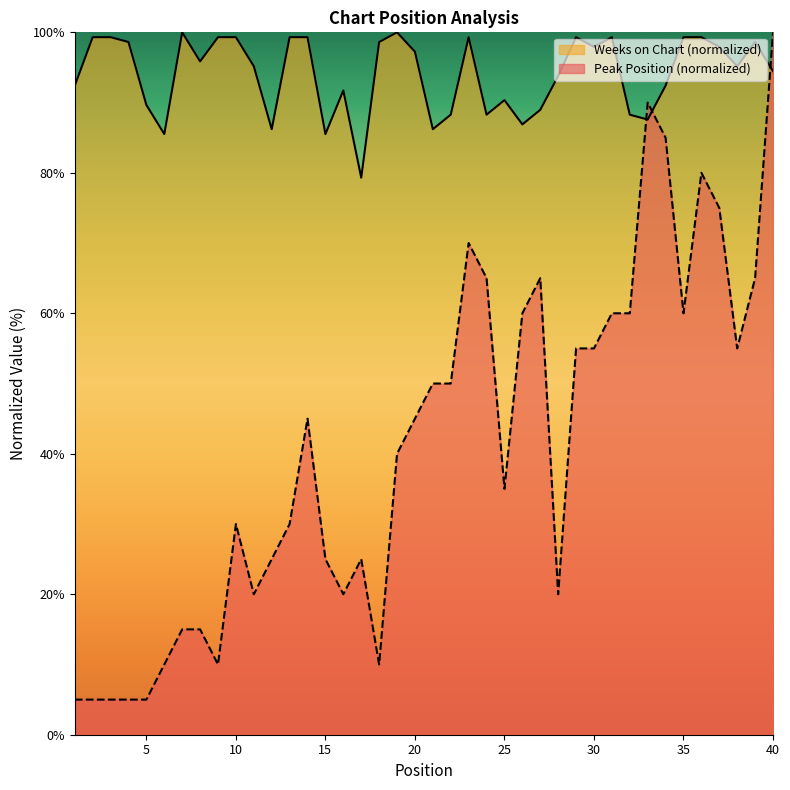

At which label is Peak Position closest to 52?

21